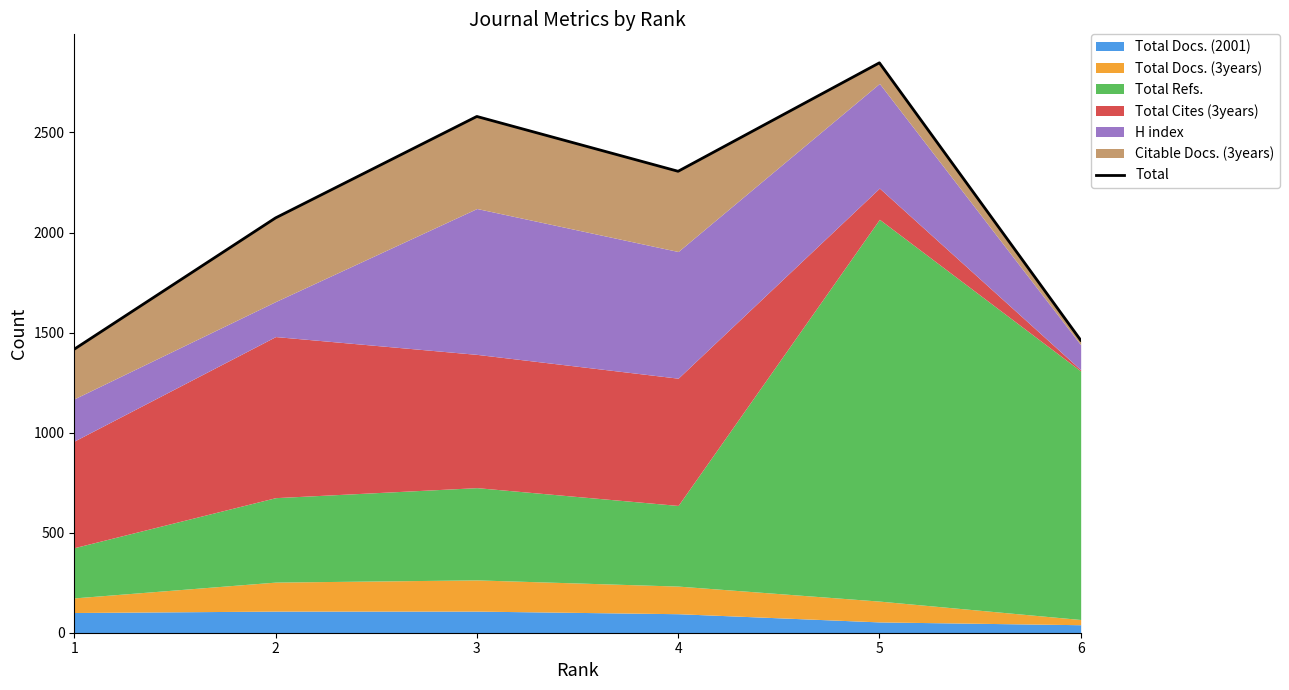

At which category does the chart reach its minimum across all series?

1